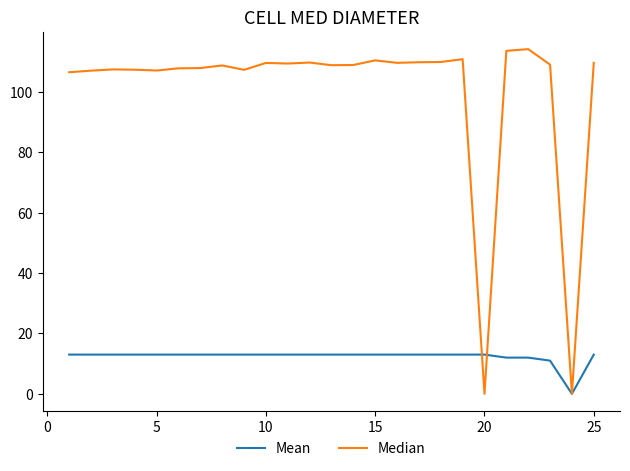

Which series has the widest spread of values?

Median